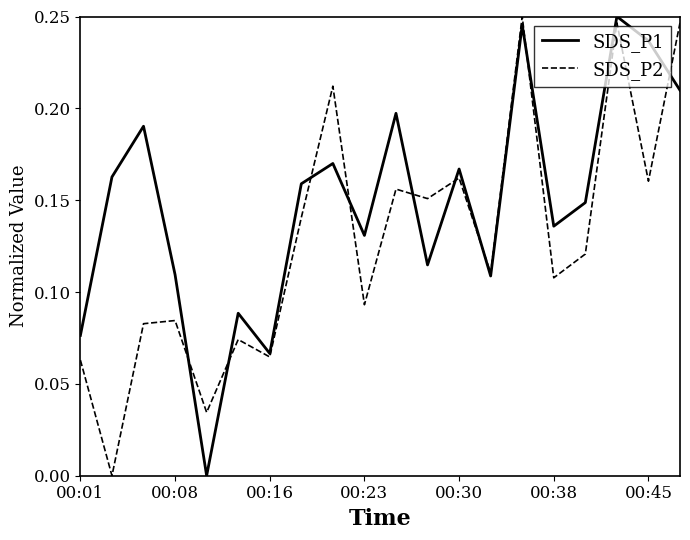

Which series has the largest total across all categories?

SDS_P1